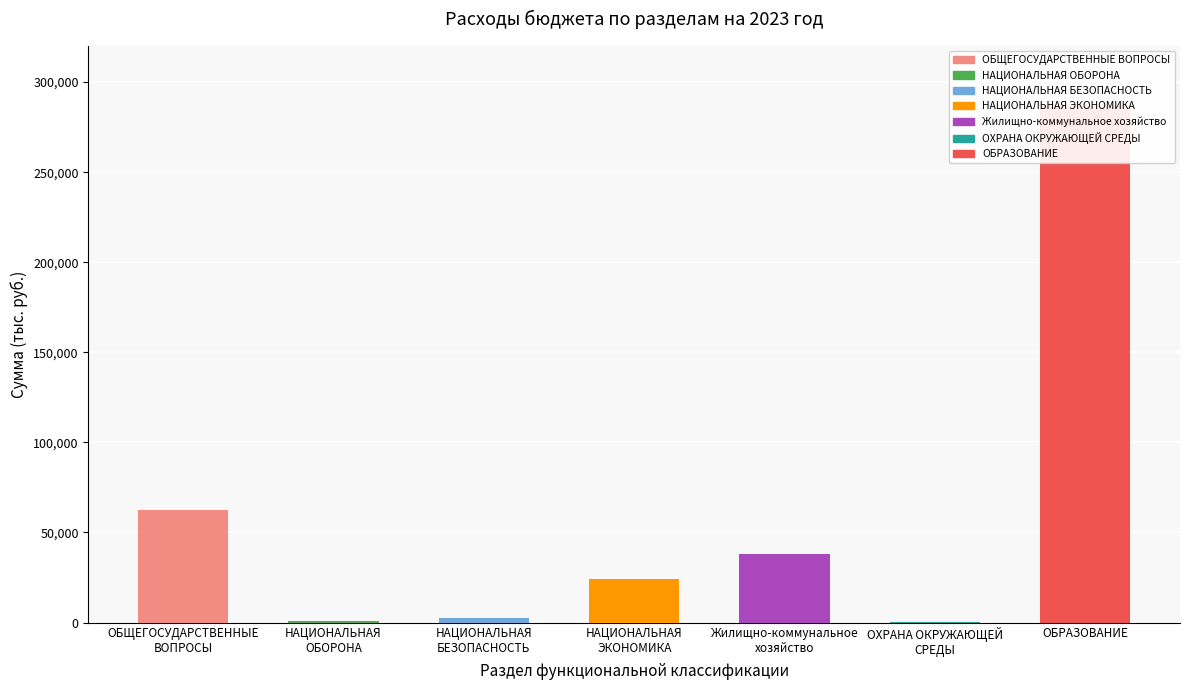

What is the maximum value shown in the chart?

286709.3